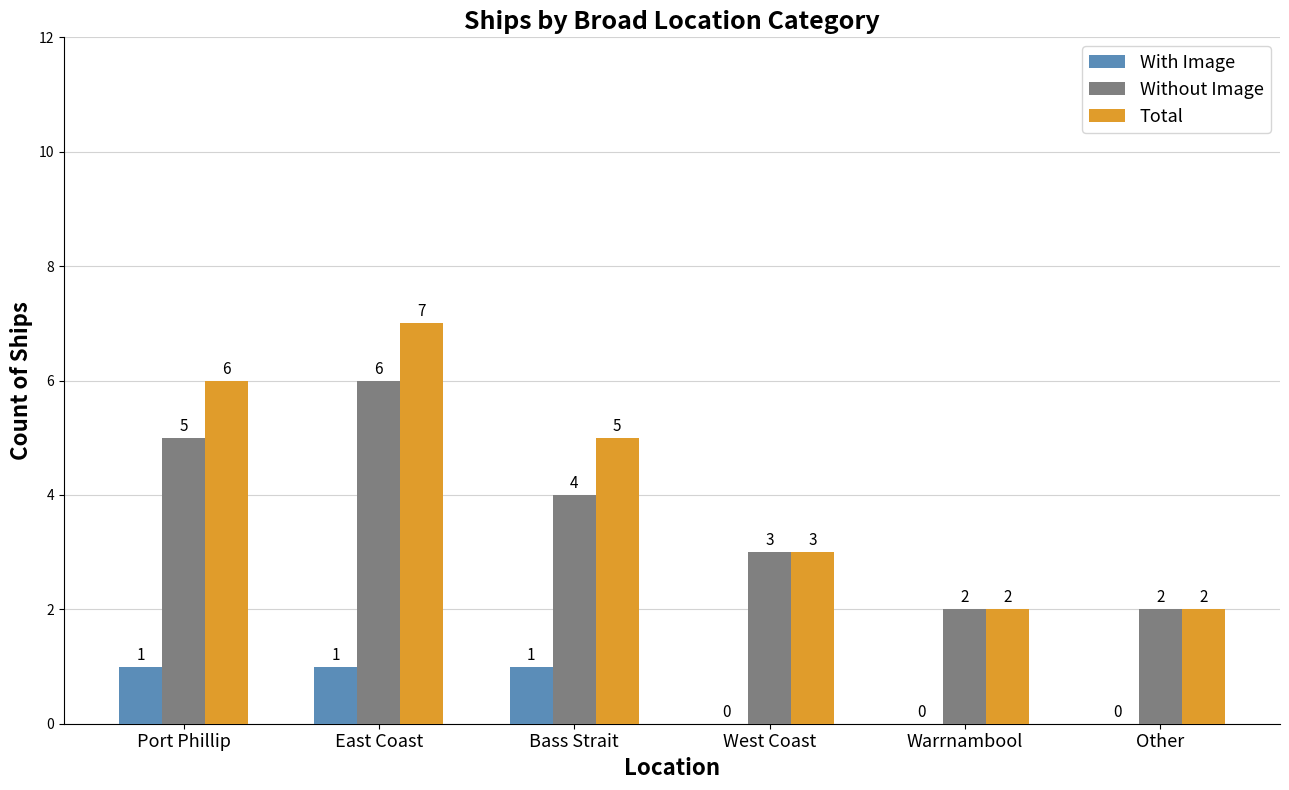

What is the maximum value for Without Image?

6